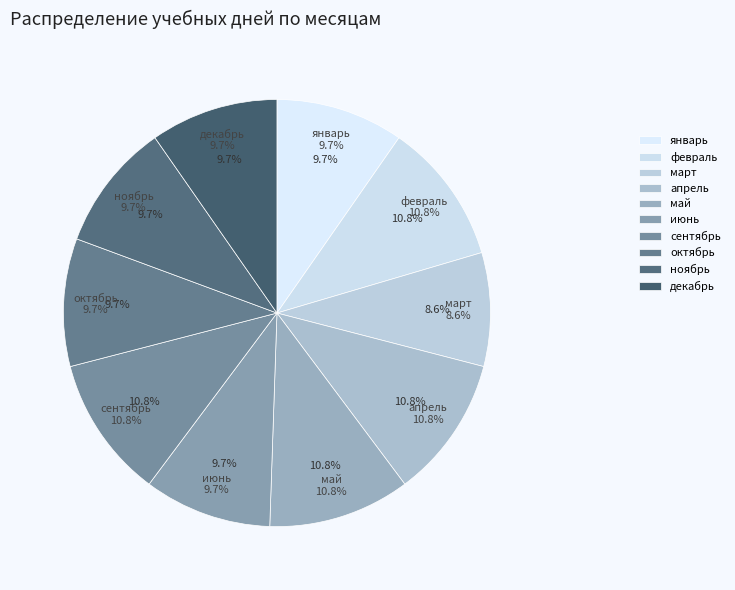

What is the smallest slice in the pie chart?

март